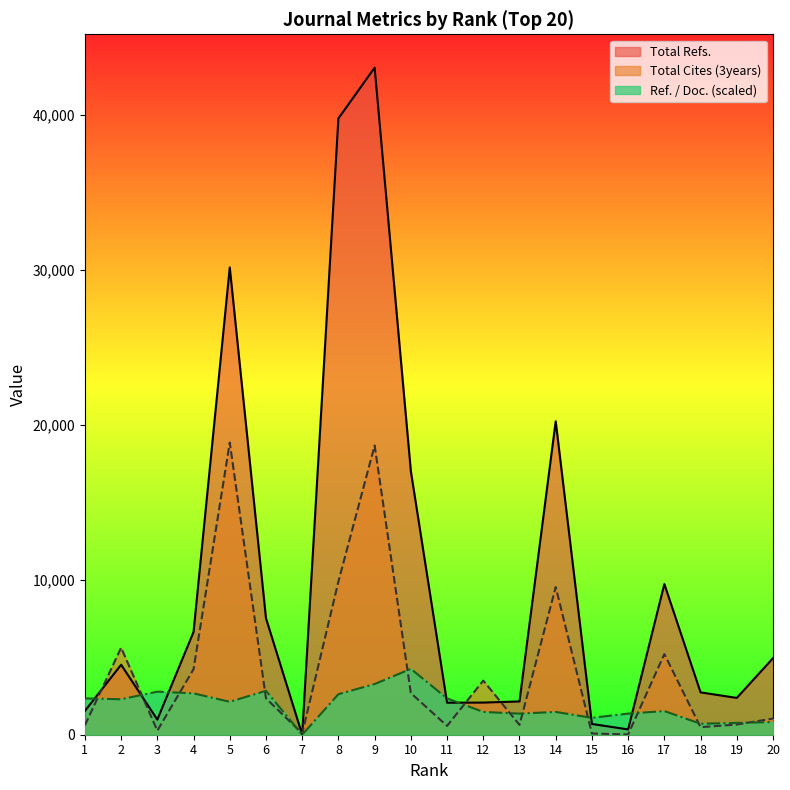

What is the highest value of the Total Refs. series?

43066.0